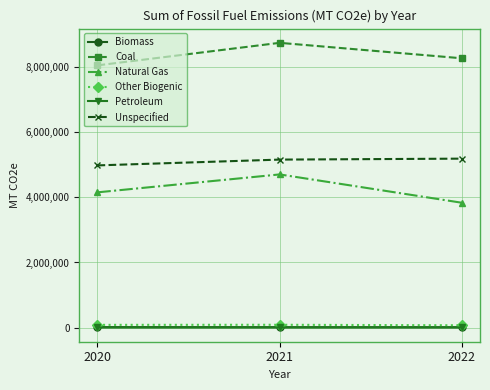

At which category is the sum across all series the highest?

2021